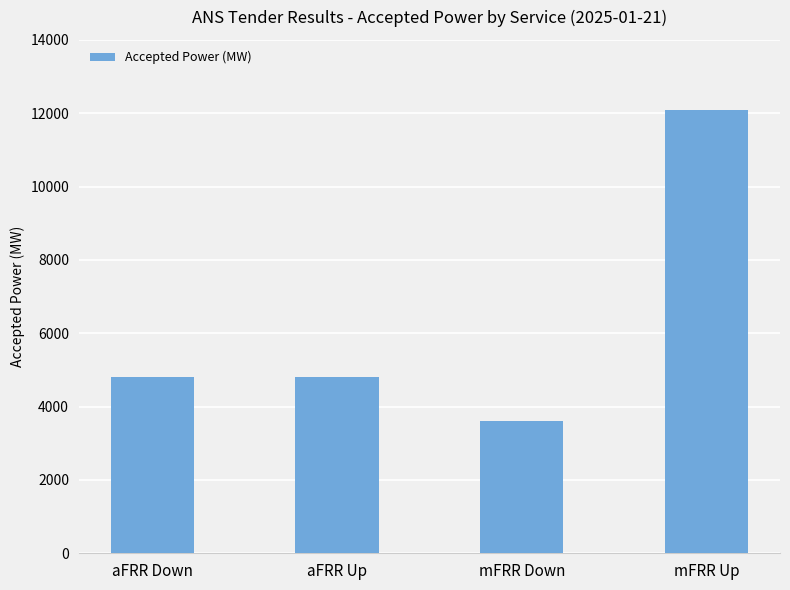

What is the change in value from aFRR Up to mFRR Up?

+7300